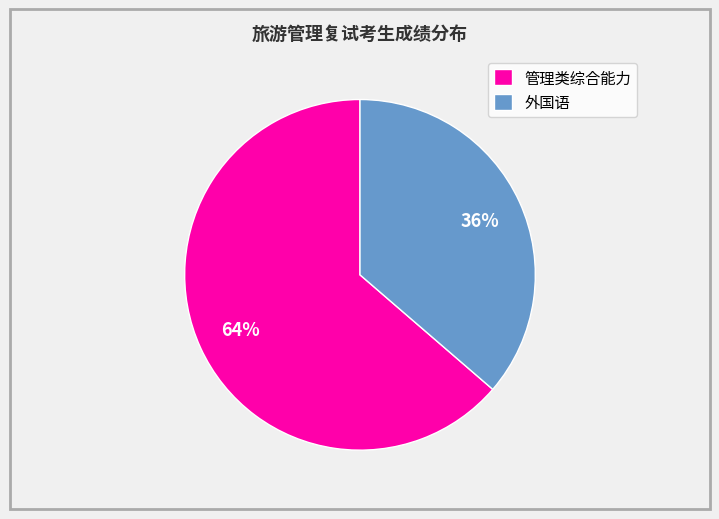

What percentage is the 管理类综合能力 slice, to the nearest percent?

64%